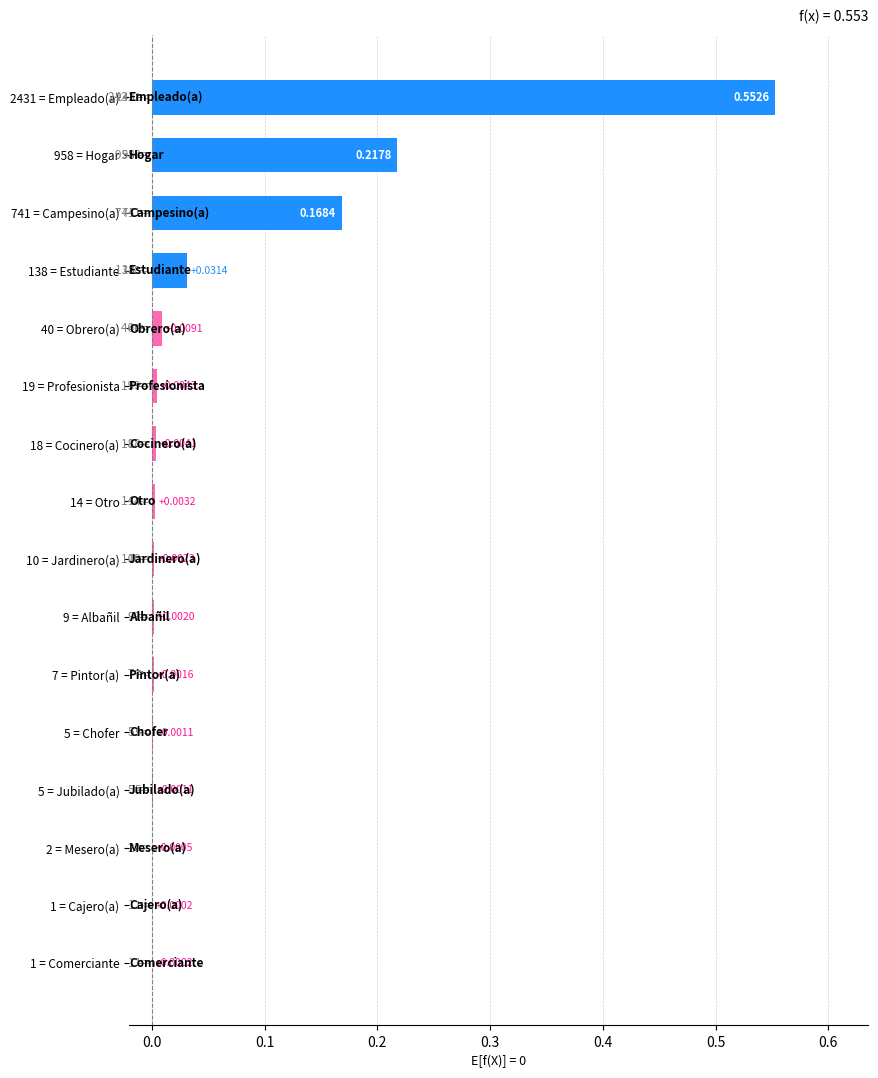

Which has a higher value, 2 = Mesero(a) or 138 = Estudiante?

138 = Estudiante